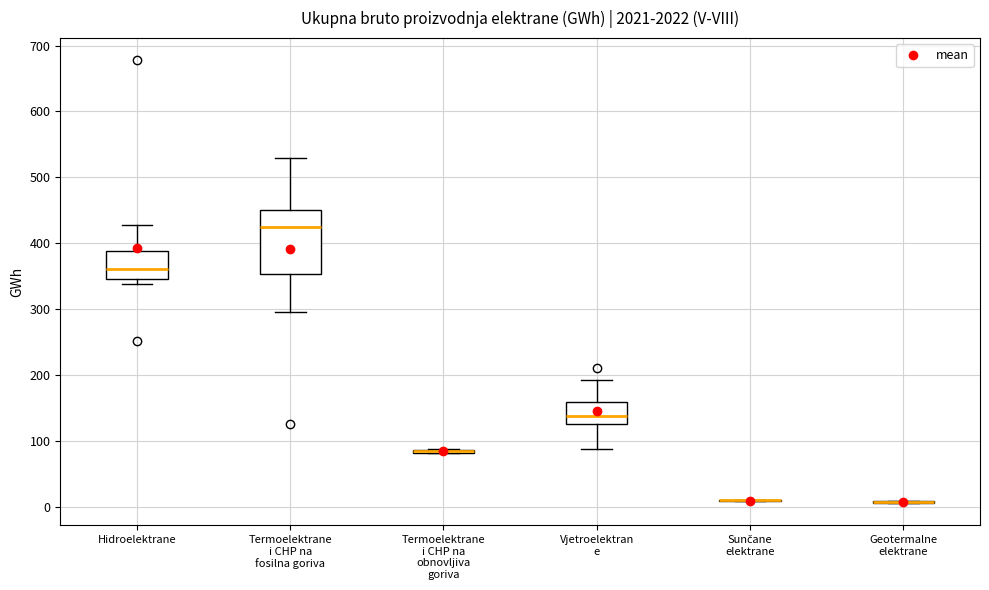

Which box is the tallest, from its lower edge to its upper edge?

Termoelektrane i CHP na fosilna goriva